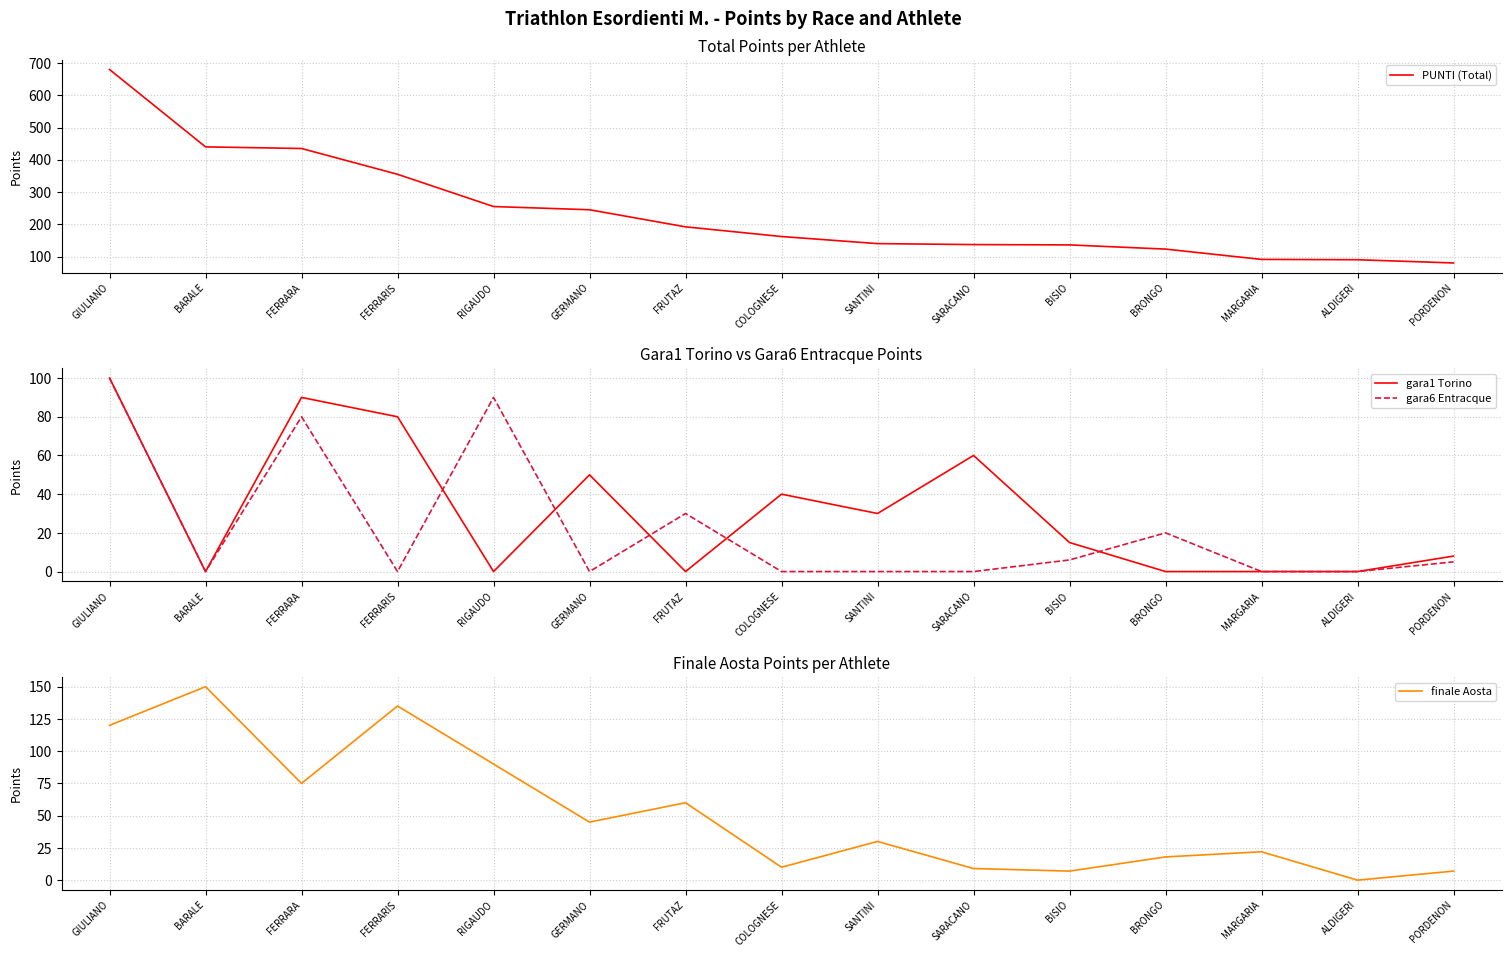

What is the difference between the gara1 Torino values at BISIO and SANTINI?

15